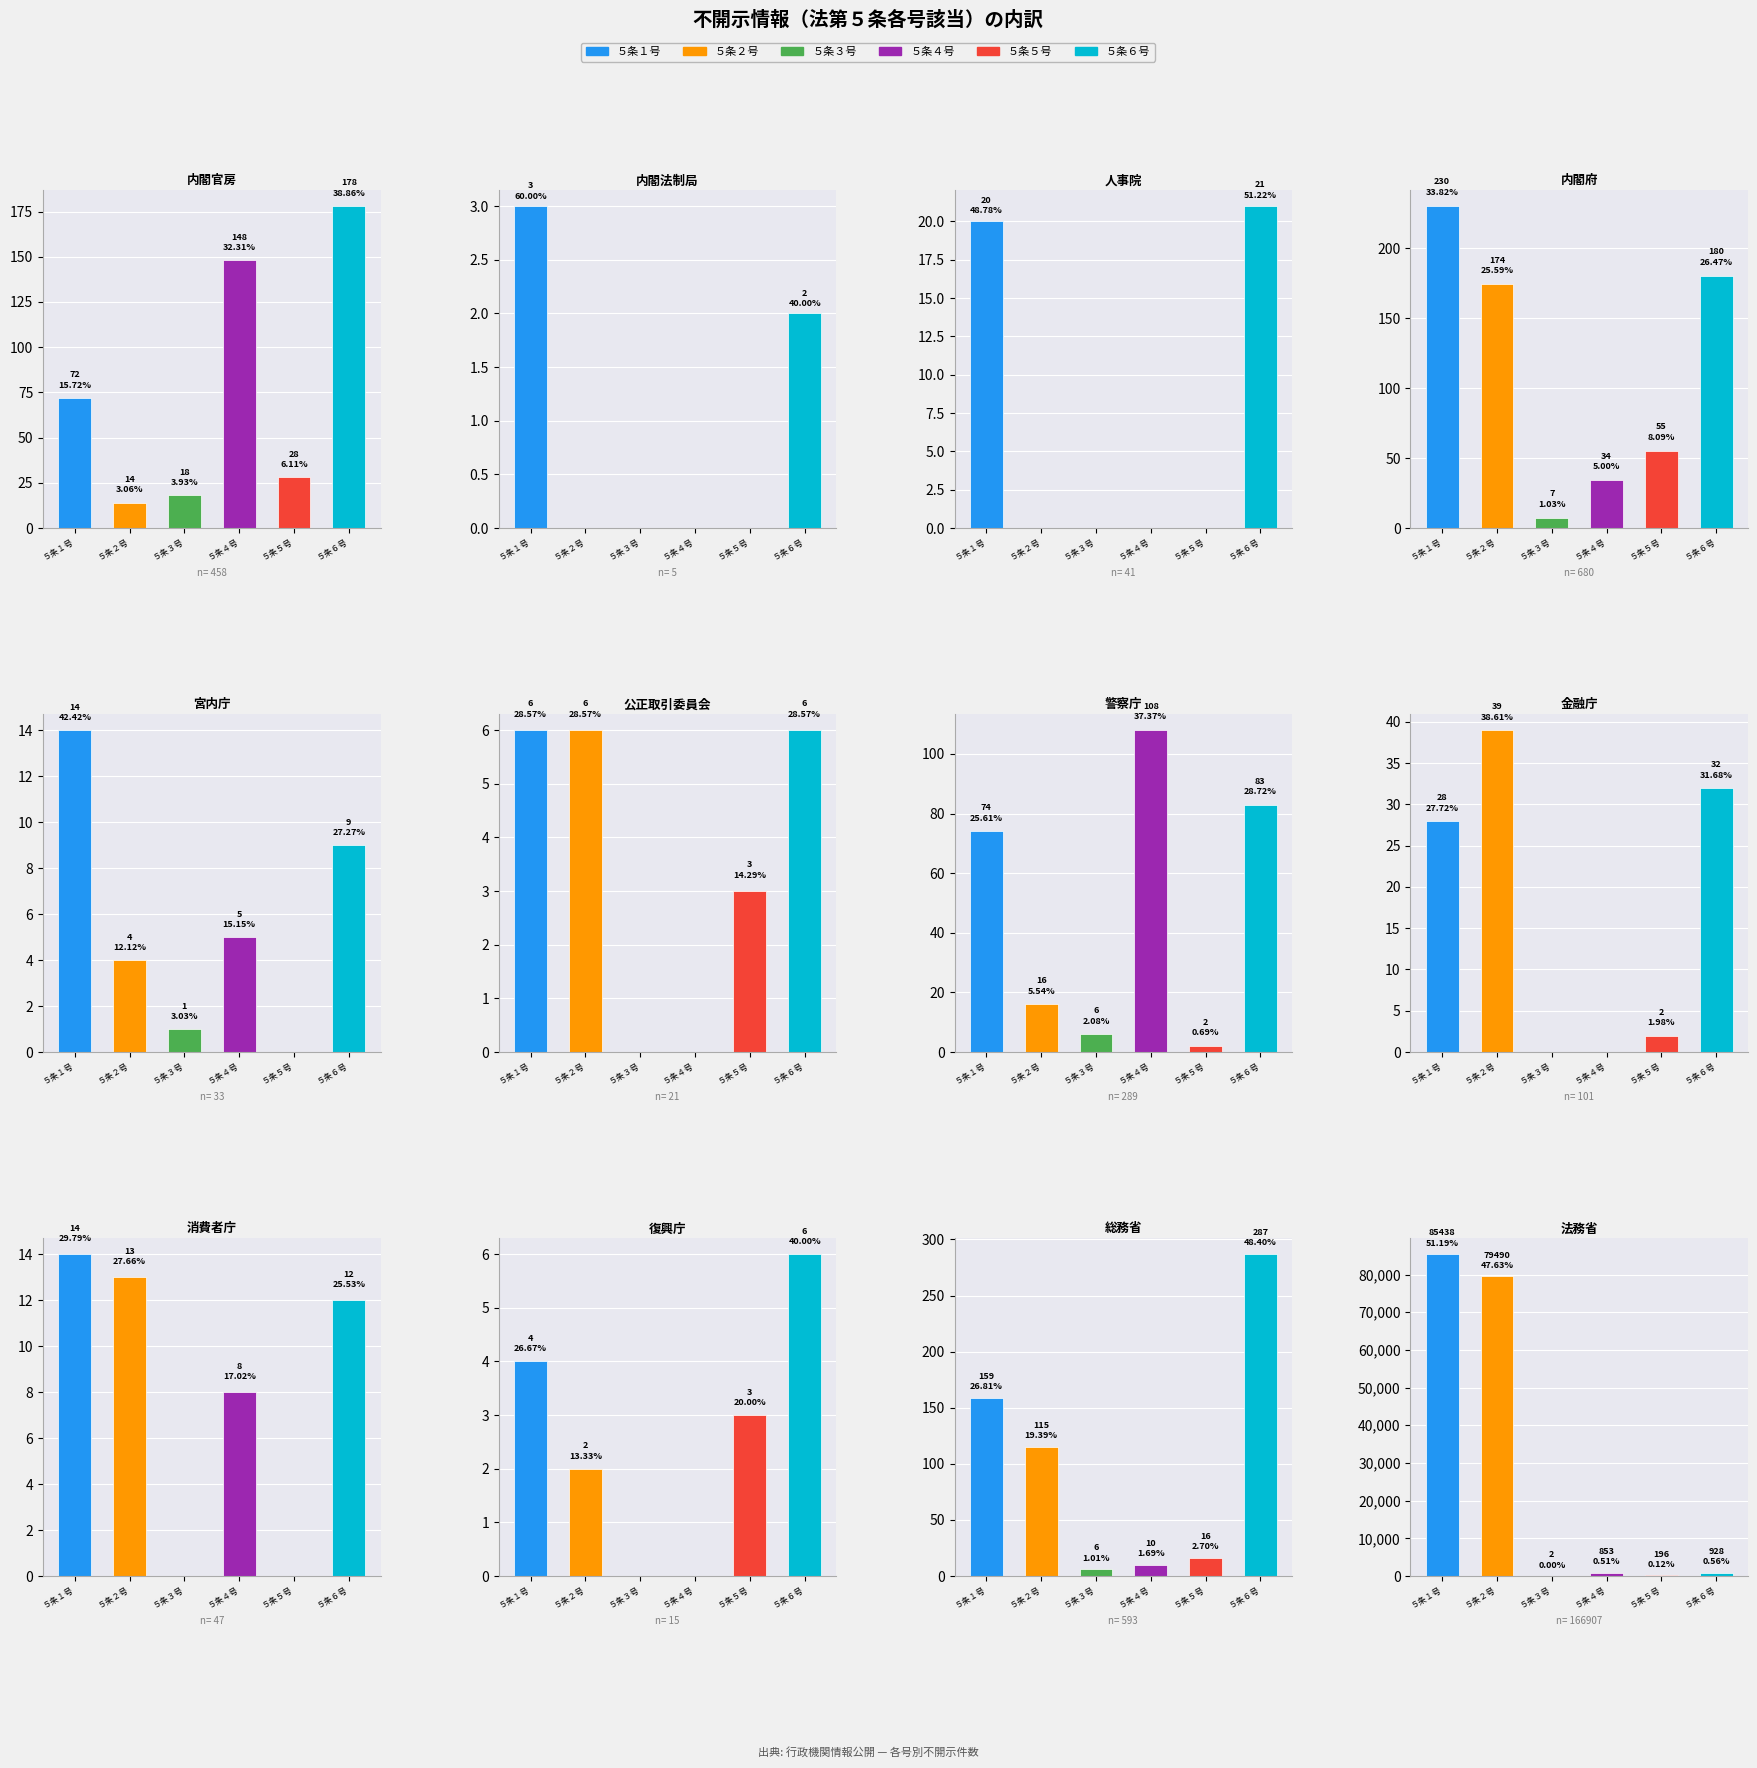

Reading left to right, list all the values displayed in this chart.

５条１号: 72	3	20	230	14	6	74	28	14	4	159	85438
５条２号: 14	0	0	174	4	6	16	39	13	2	115	79490
５条３号: 18	0	0	7	1	0	6	0	0	0	6	2
５条４号: 148	0	0	34	5	0	108	0	8	0	10	853
５条５号: 28	0	0	55	0	3	2	2	0	3	16	196
５条６号: 178	2	21	180	9	6	83	32	12	6	287	928